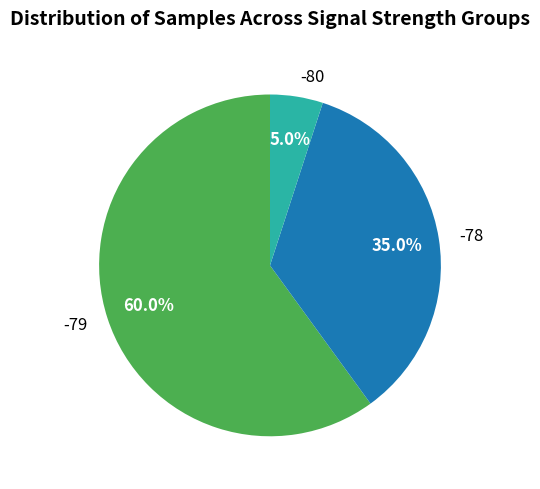

Rank the categories by value from lowest to highest.

-80, -78, -79